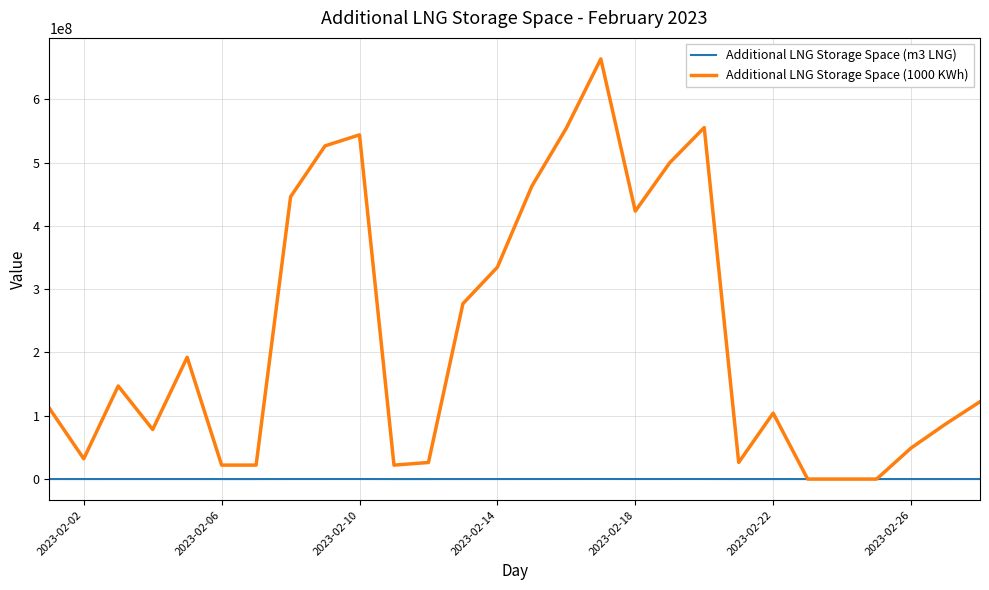

Which series has the largest total across all categories?

Additional LNG Storage Space (1000 KWh)